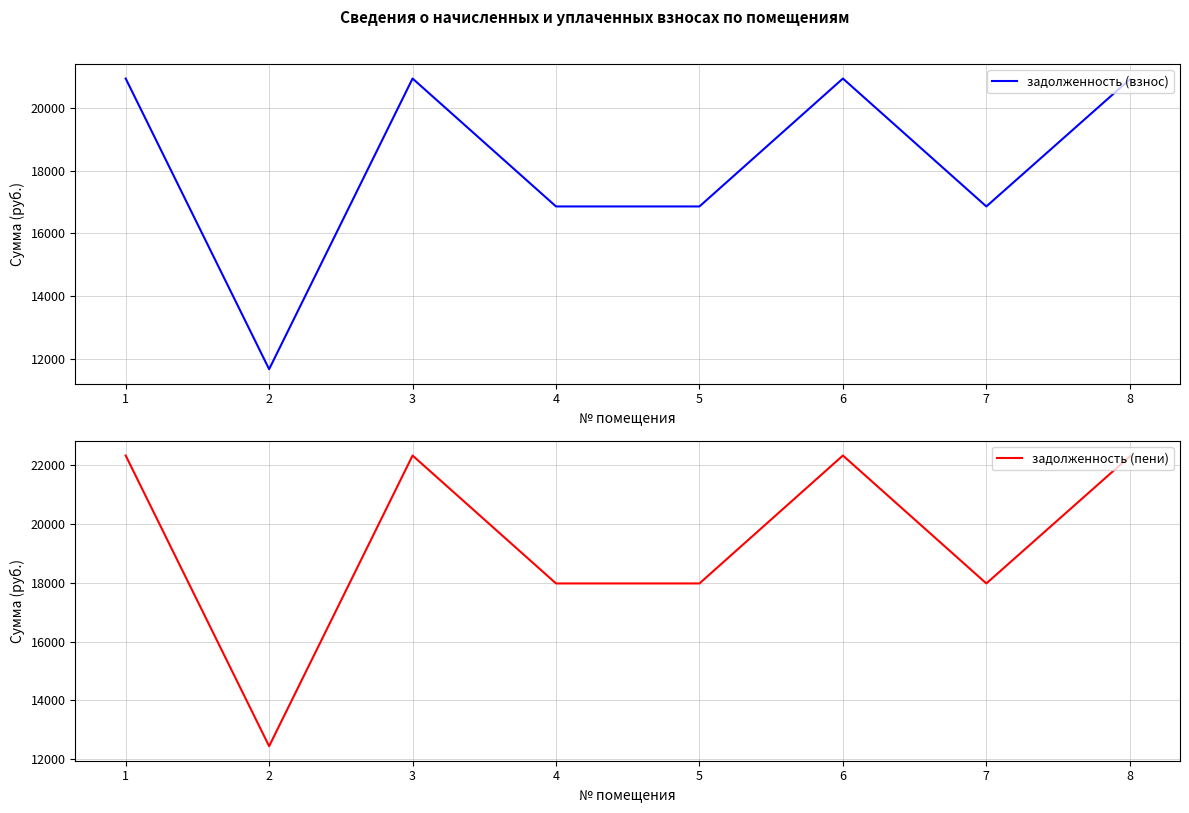

True or false: задолженность (пени) and задолженность (взнос) intersect in this chart.

False